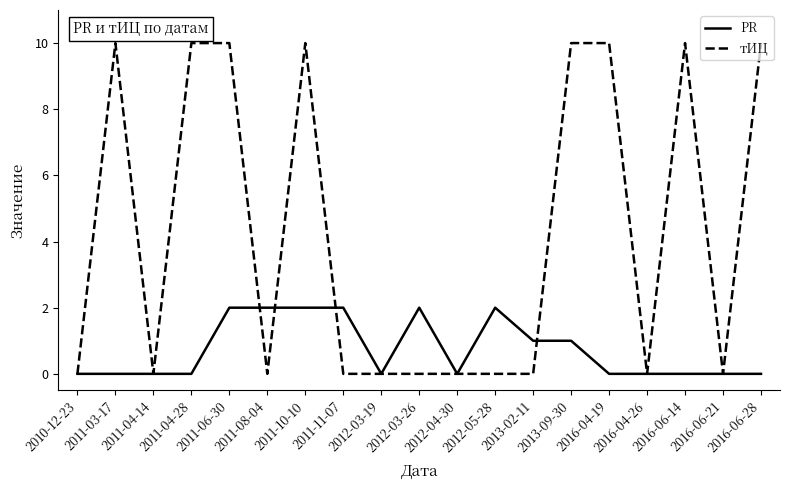

Rank the series by their maximum value, from lowest to highest.

PR, тИЦ